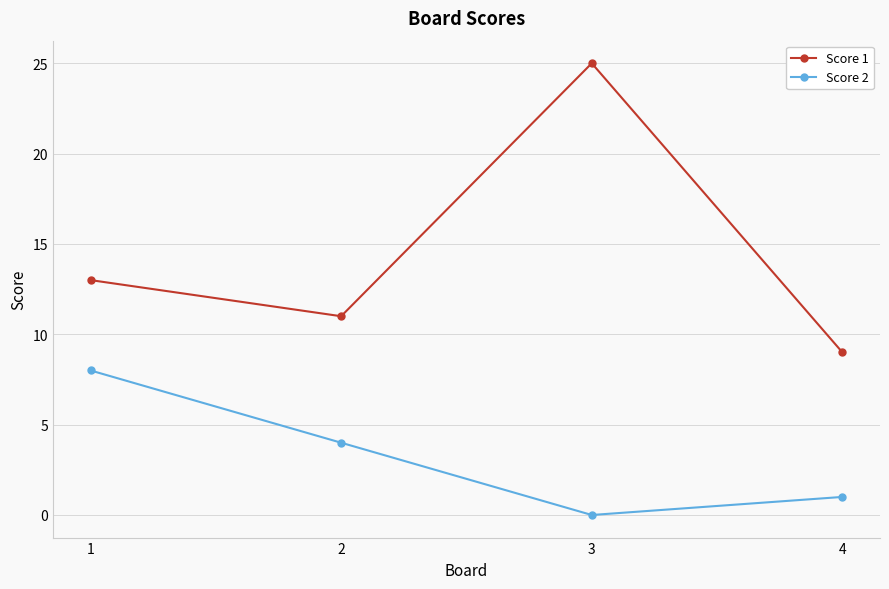

List the series in order of their peak value, lowest first.

Score 2, Score 1